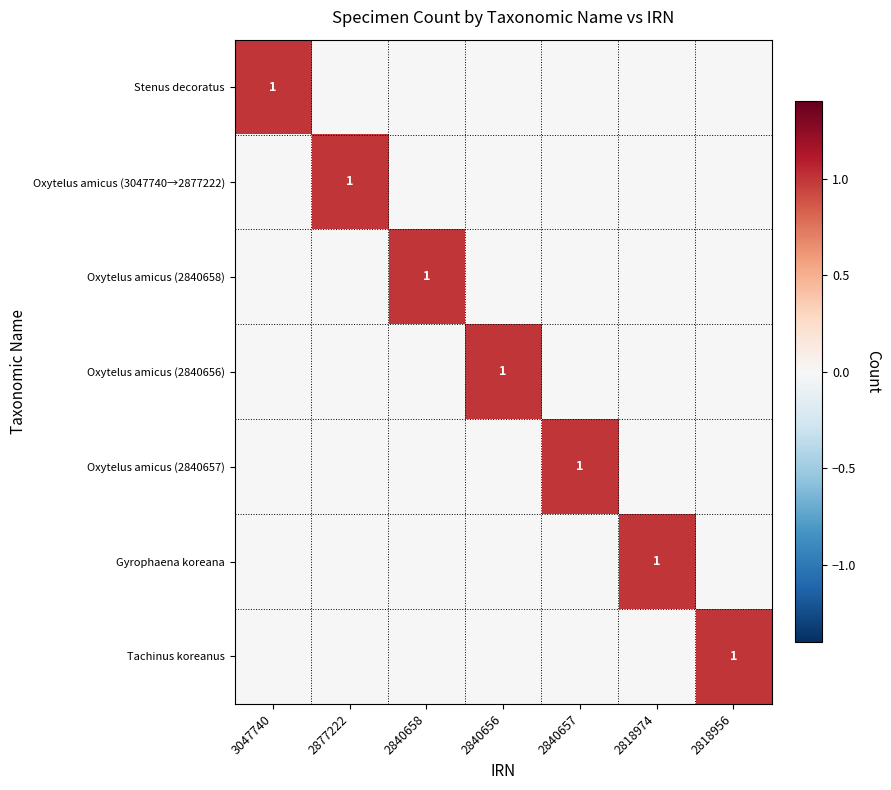

At which label is Gyrophaena koreana closest to 0?

3047740